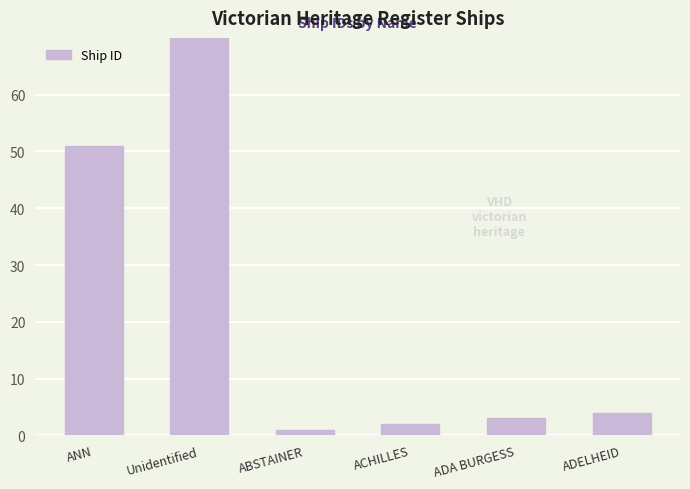

The chart shows a value of 3 at ACHILLES. True or false?

False